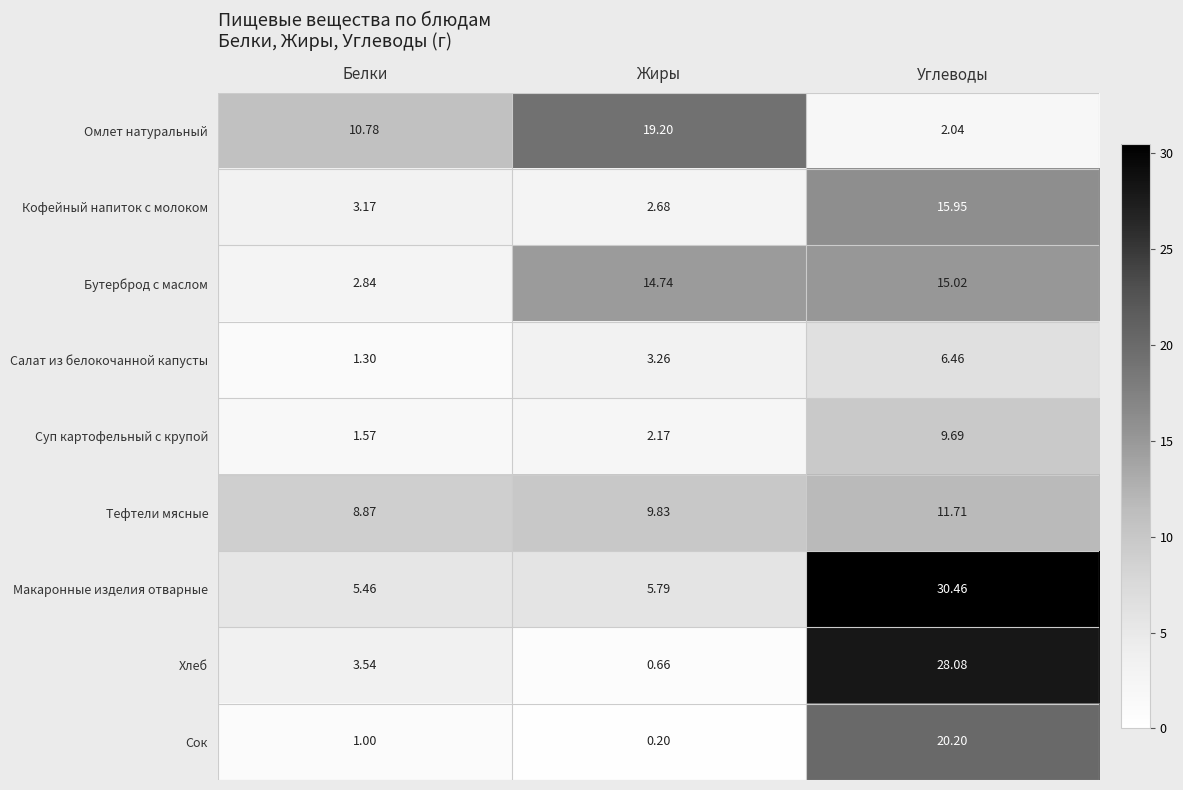

Where is Тефтели мясные nearest to the value 10?

Жиры